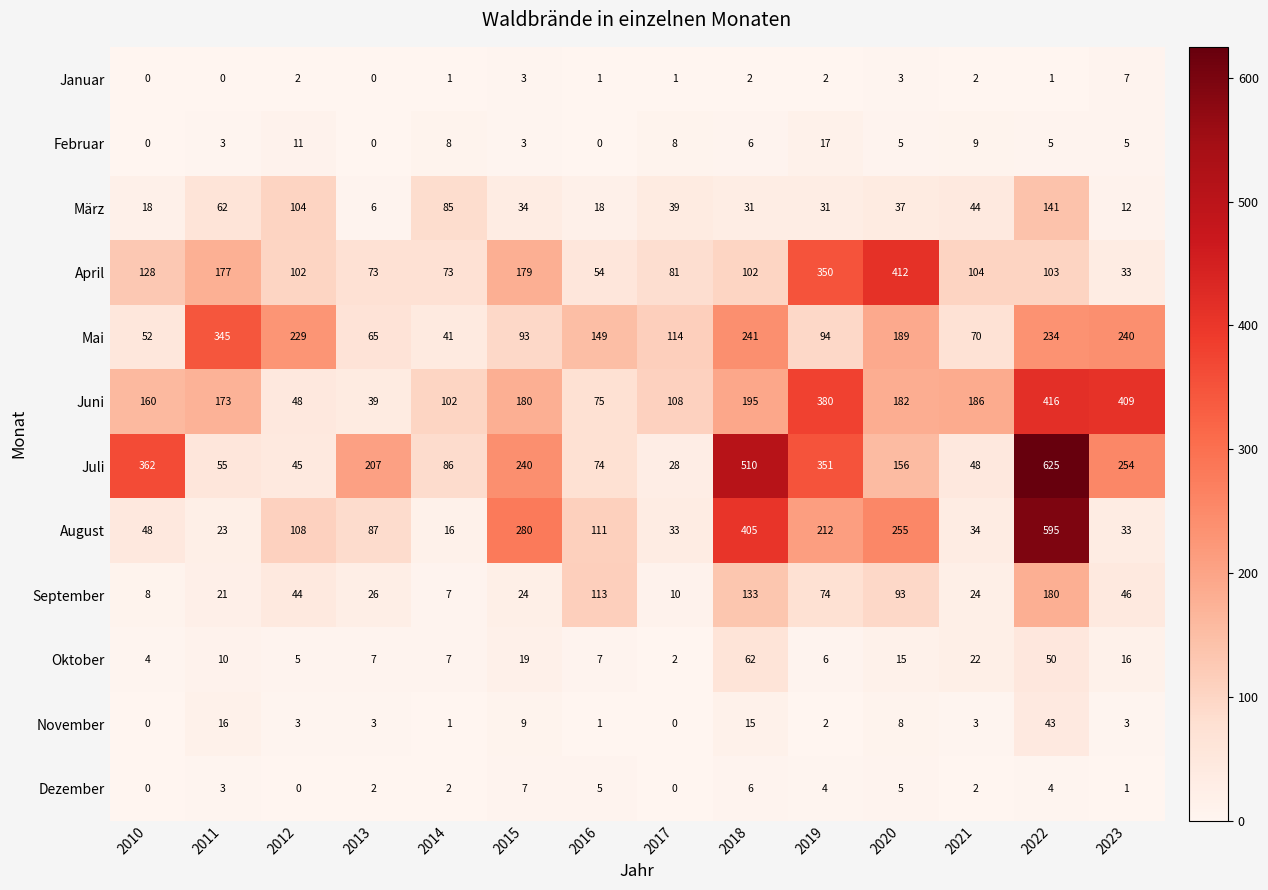

Where is August nearest to the value 305?

2015